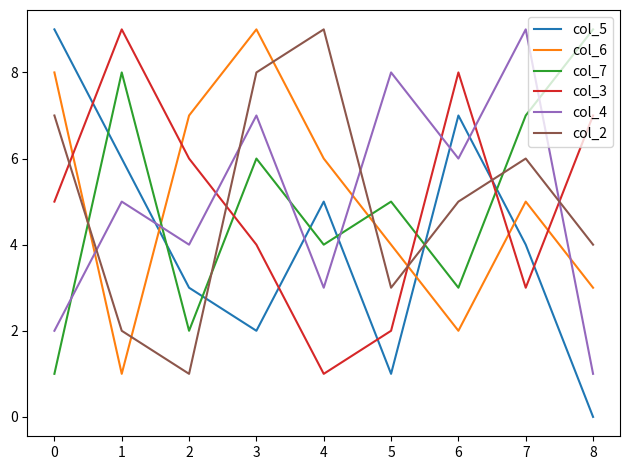

Is it true that col_3 equals 1 at 6?

False